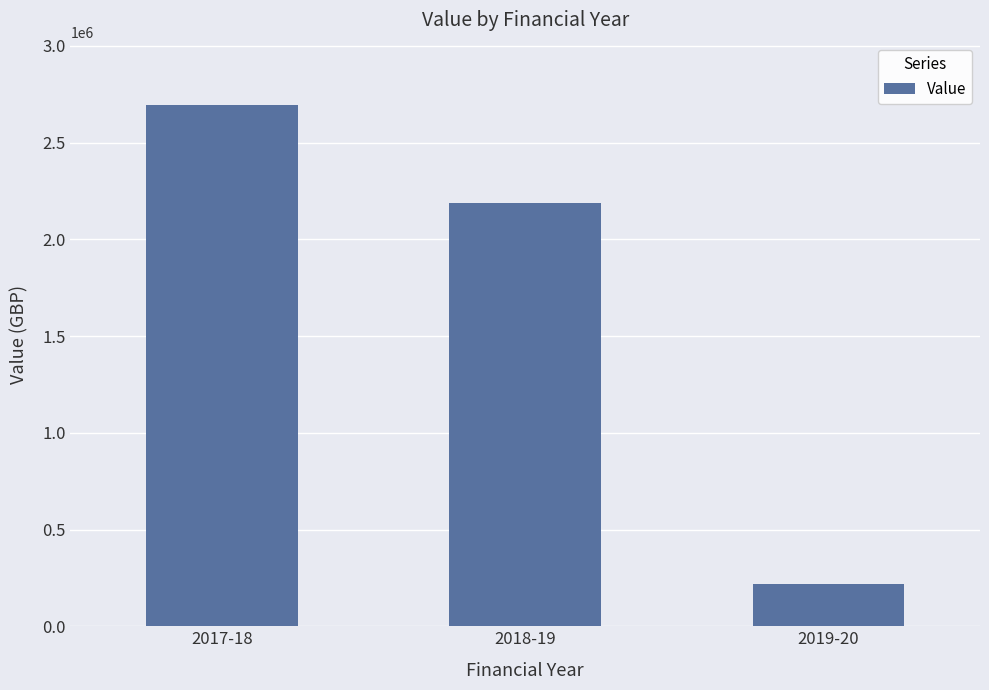

What is the average value?

1700145.0